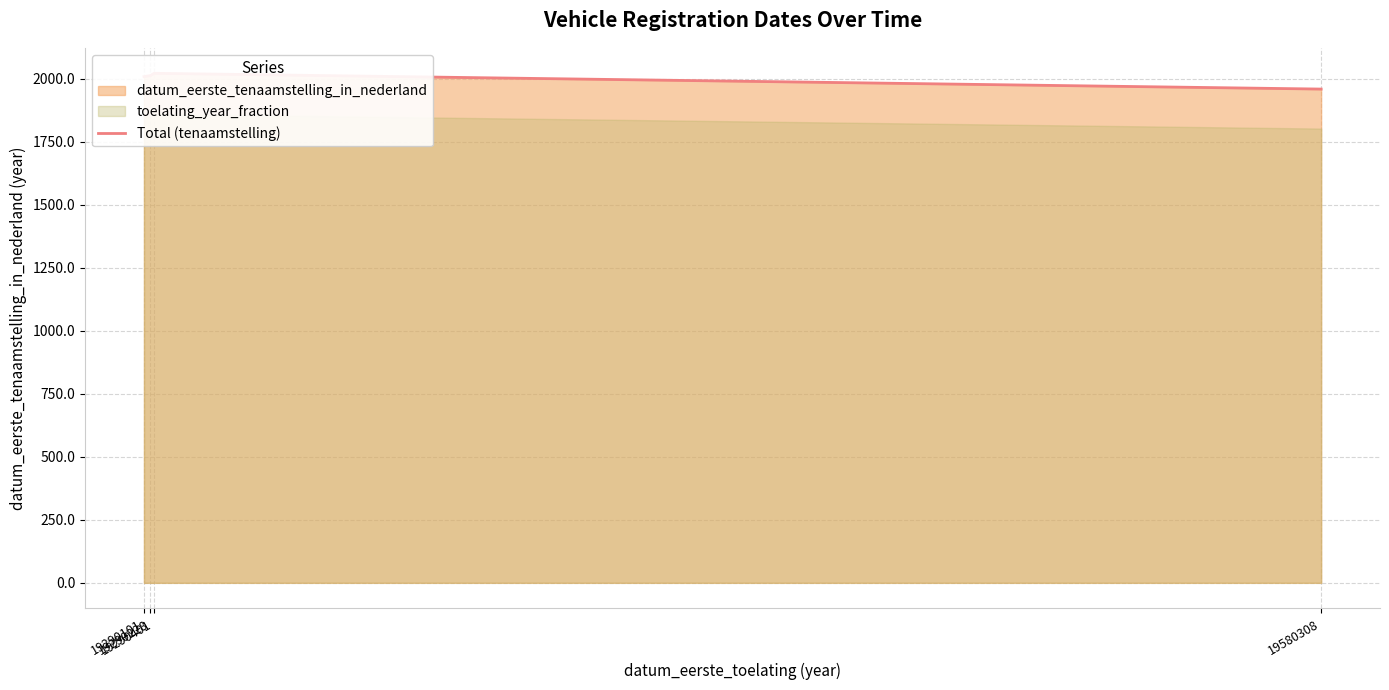

Reading right to left, extract all data points from this chart.

19580308=1958.2	19290401=2020.7	19290228=2011.4	19290101=2007.4